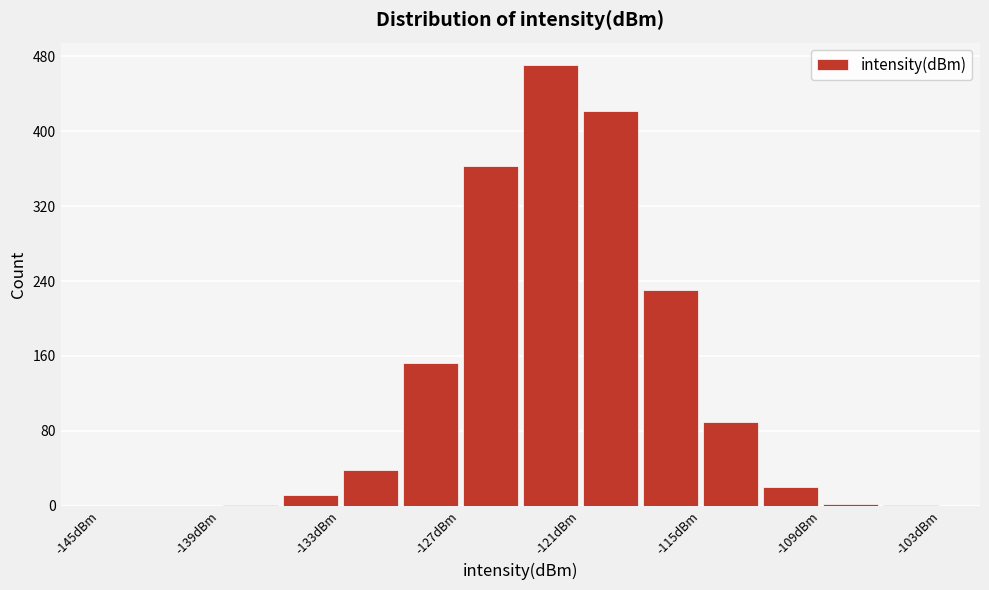

Read against the x-axis, roughly where is the centre of the tallest bar?

-122